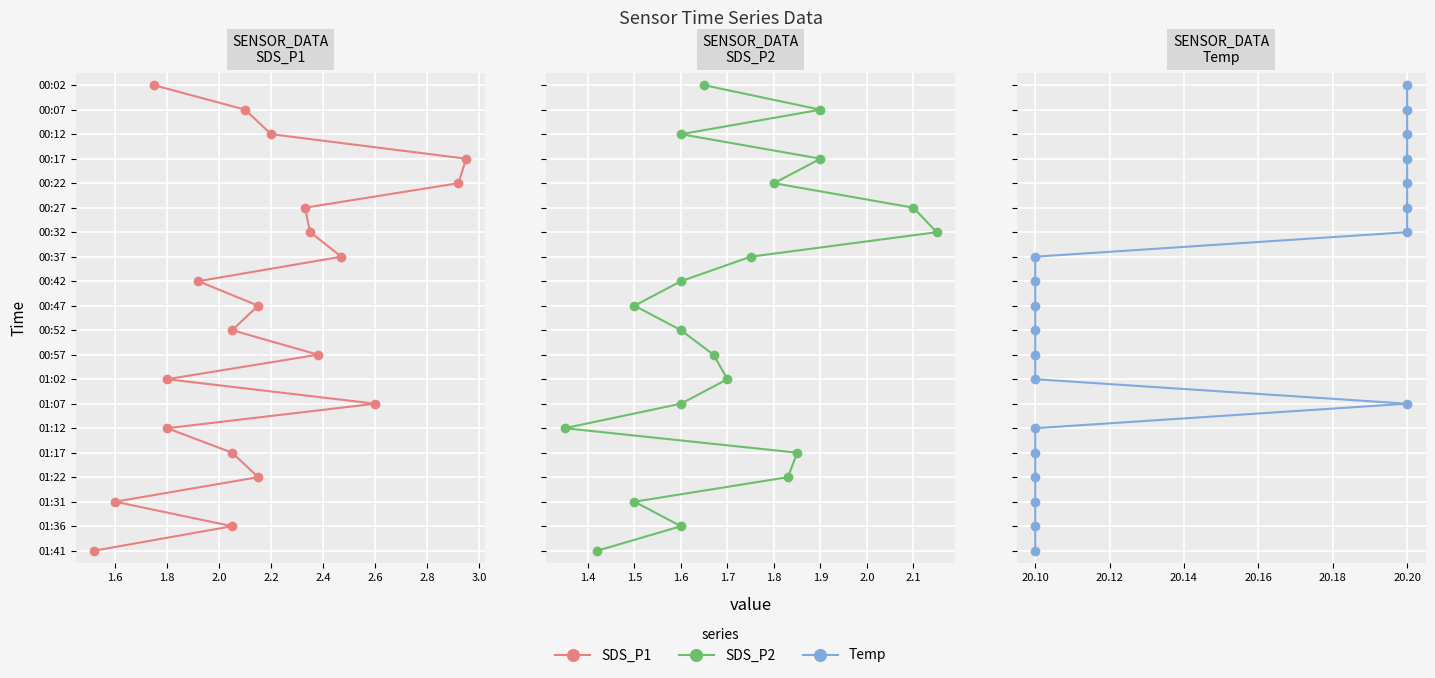

What are all the series names shown in the legend?

SDS_P1, SDS_P2, Temp